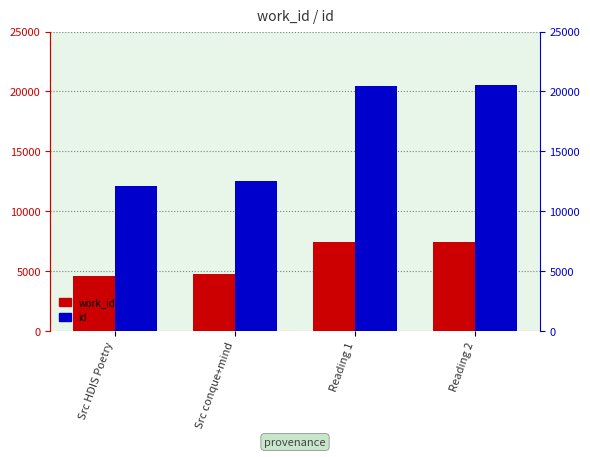

Reading left to right, transcribe all the data shown in this chart.

work_id: Src HDIS Poetry=4585	Src conque+mind=4730	Reading 1=7407	Reading 2=7409
id: Src HDIS Poetry=12078	Src conque+mind=12496	Reading 1=20473	Reading 2=20538